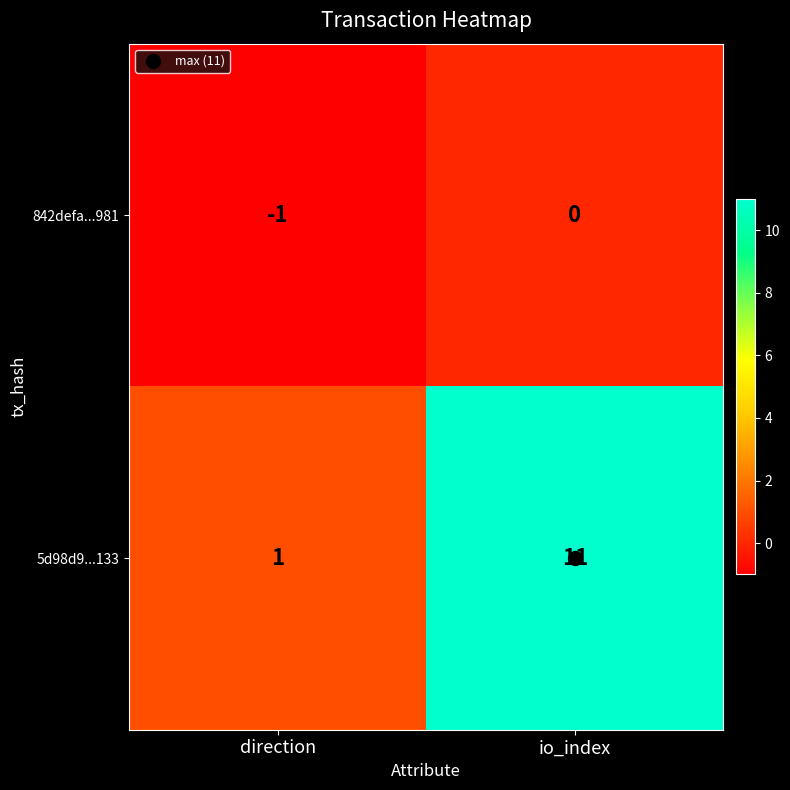

The value of 5d98d9...133 at io_index is 11. True or false?

True